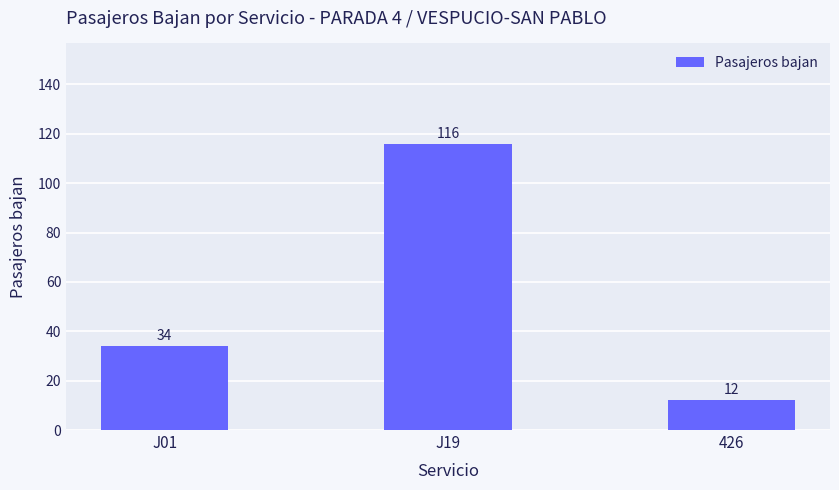

Reading left to right, transcribe all the data shown in this chart.

34	116	12